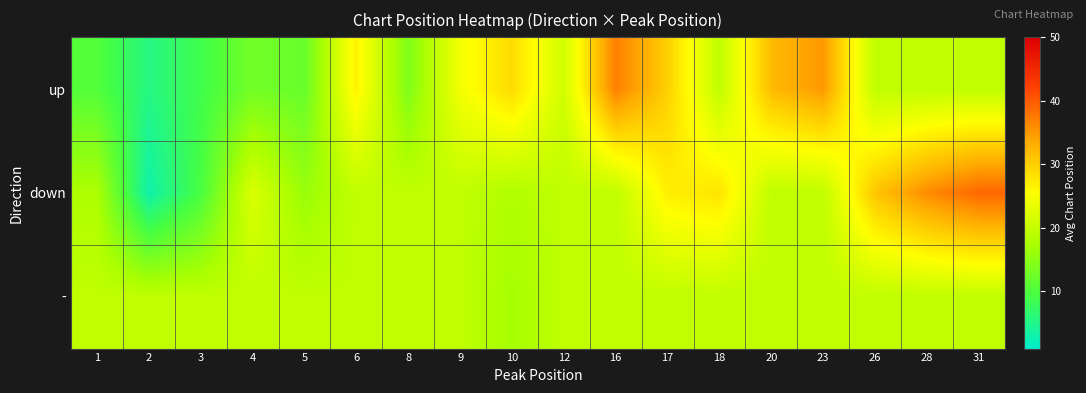

What is the spread (max minus min) of values at 18?

8.5